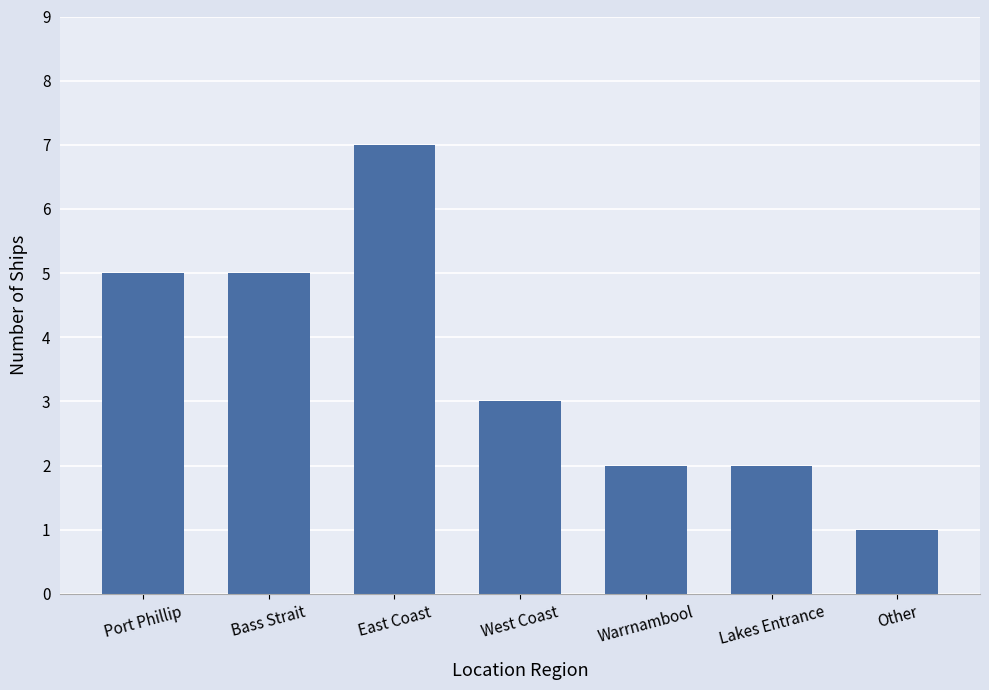

Reading left to right, extract all data points from this chart.

5	5	7	3	2	2	1